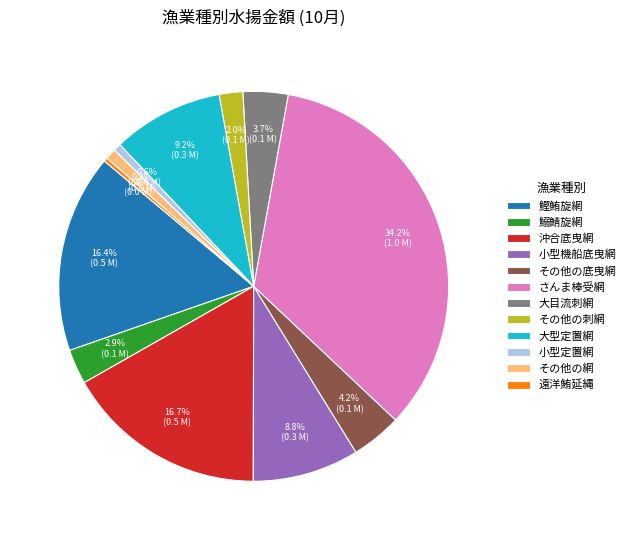

Between 大型定置網 and 小型定置網, which is larger?

大型定置網